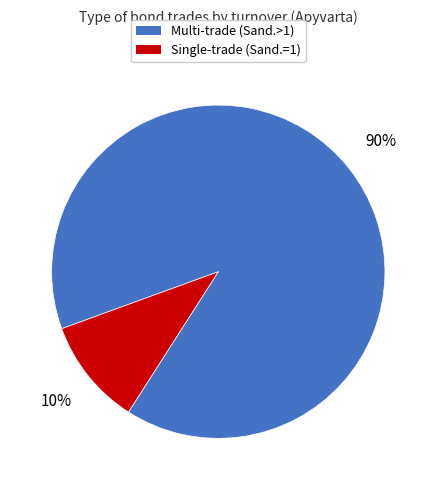

Does any single category account for the majority?

Yes